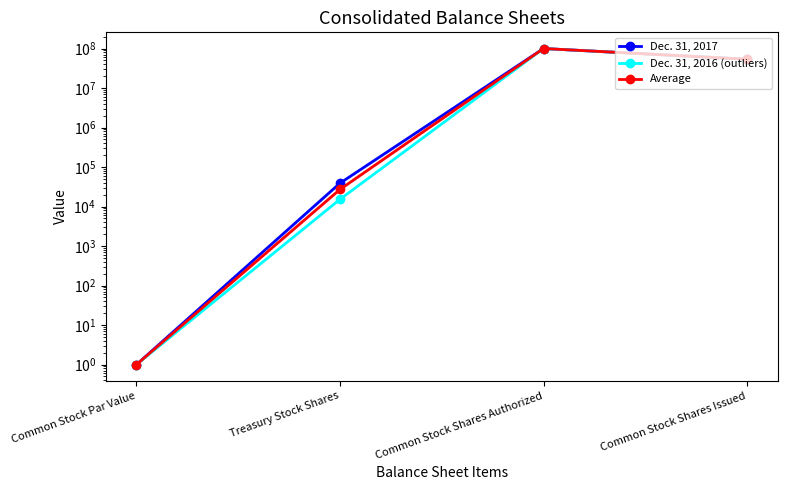

What are all the series names shown in the legend?

Dec. 31, 2017, Dec. 31, 2016 (outliers), Average